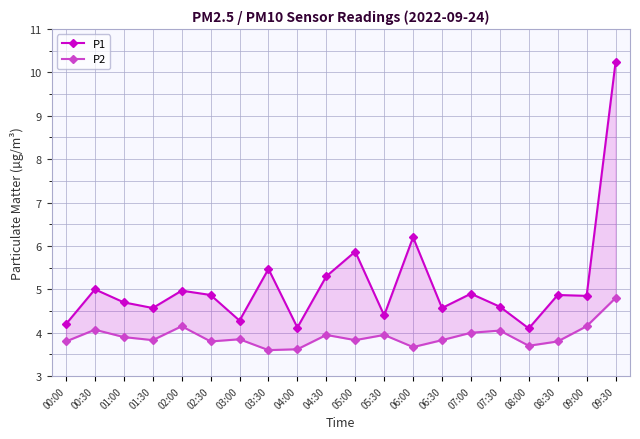

Is the value of P2 at 05:00 greater than the value of P1 at 00:00?

No